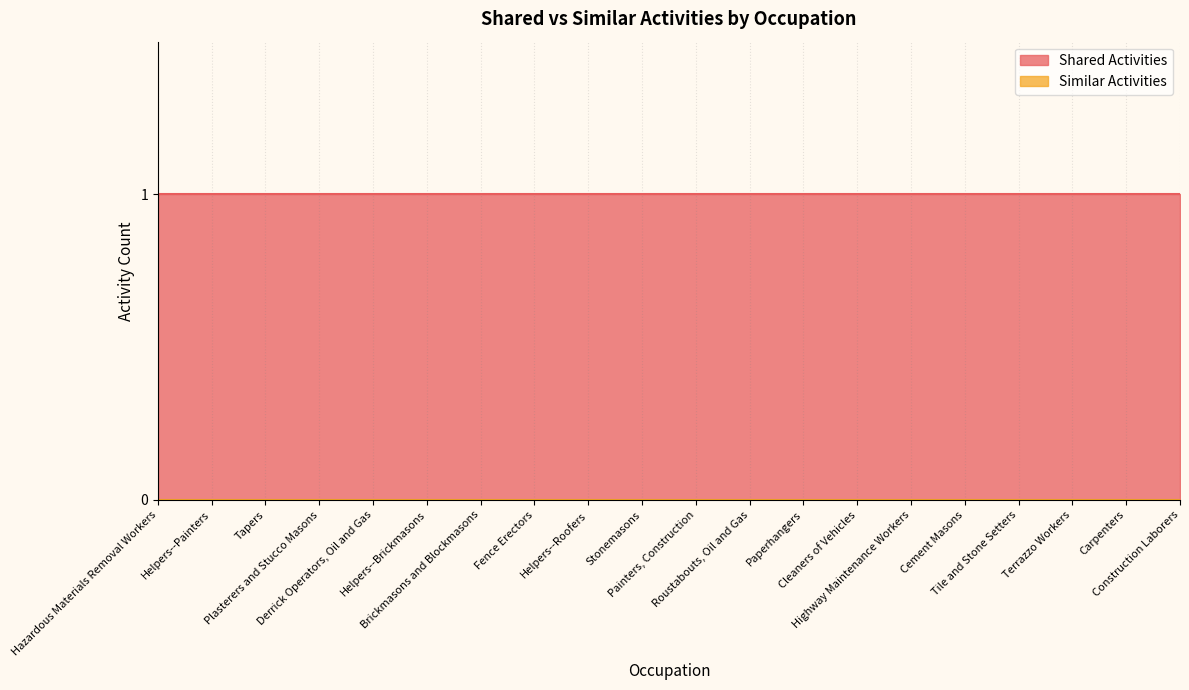

True or false: Similar Activities has more than 2 points higher than both neighbors.

False